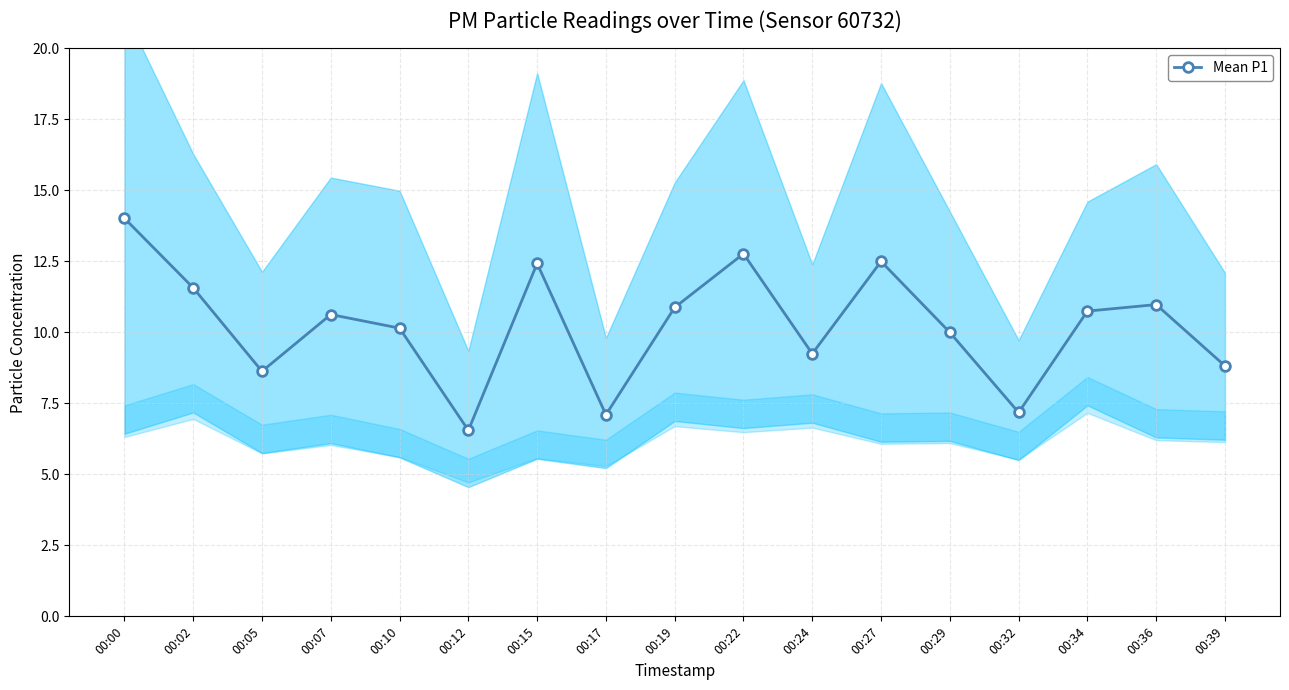

What is the value of the 3rd point from the left?

8.6